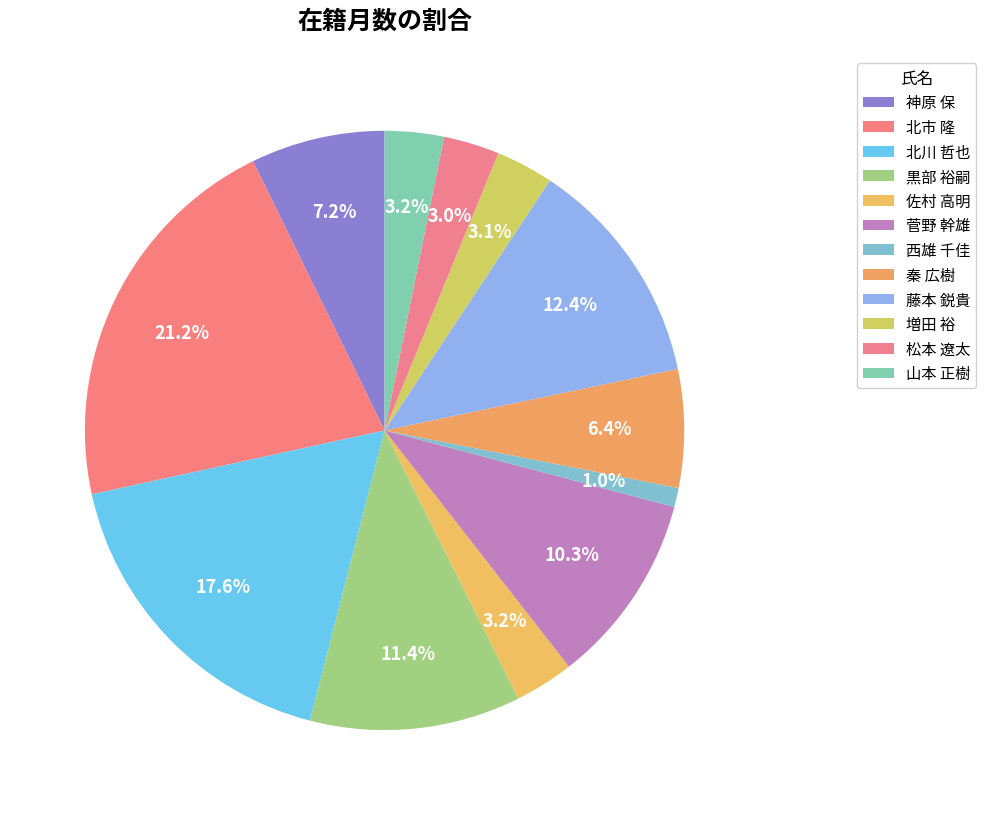

To the nearest percent, what is the difference between the largest and smallest slice percentages?

20%